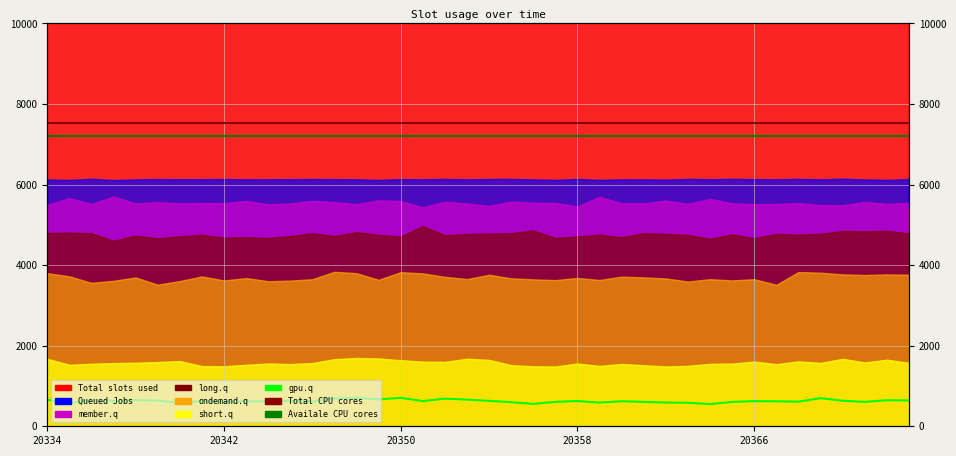

True or false: gpu.q and Availale CPU cores cross at least once.

False